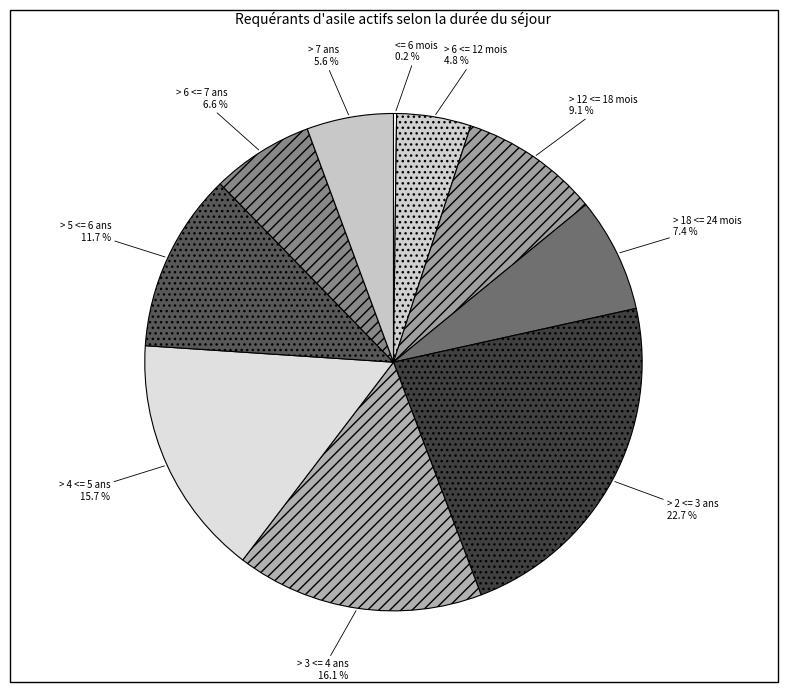

To the nearest percent, what is the difference between the largest and smallest slice percentages?

23%